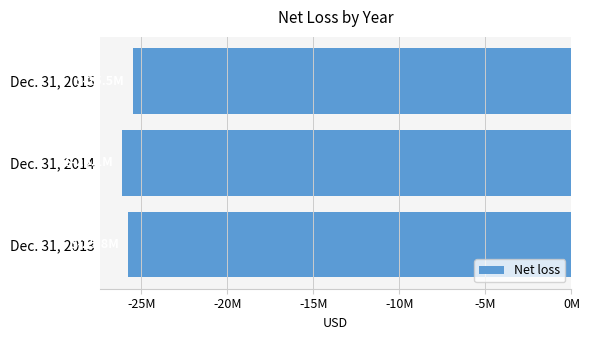

Does the chart contain any negative values?

Yes